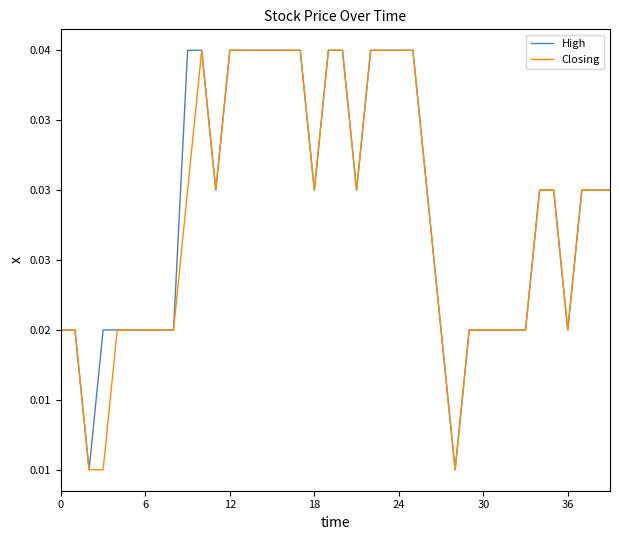

True or false: Closing and High intersect in this chart.

False